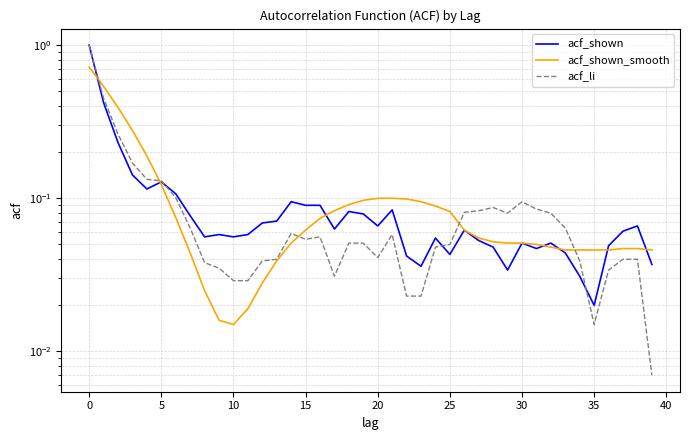

Reading left to right, transcribe all the data shown in this chart.

acf_shown: 1.0	0.4	0.2	0.1	0.1	0.1	0.1	0.1	0.1	0.1	0.1	0.1	0.1	0.1	0.1	0.1	0.1	0.1	0.1	0.1	0.1	0.1	0.0	0.0	0.1	0.0	0.1	0.1	0.0	0.0	0.1	0.0	0.1	0.0	0.0	0.0	0.0	0.1	0.1	0.0
acf_shown_smooth: 0.7	0.5	0.4	0.3	0.2	0.1	0.1	0.0	0.0	0.0	0.0	0.0	0.0	0.0	0.1	0.1	0.1	0.1	0.1	0.1	0.1	0.1	0.1	0.1	0.1	0.1	0.1	0.1	0.1	0.1	0.1	0.1	0.0	0.0	0.0	0.0	0.0	0.0	0.0	0.0
acf_li: 1.0	0.5	0.3	0.2	0.1	0.1	0.1	0.1	0.0	0.0	0.0	0.0	0.0	0.0	0.1	0.1	0.1	0.0	0.1	0.1	0.0	0.1	0.0	0.0	0.0	0.1	0.1	0.1	0.1	0.1	0.1	0.1	0.1	0.1	0.0	0.0	0.0	0.0	0.0	0.0